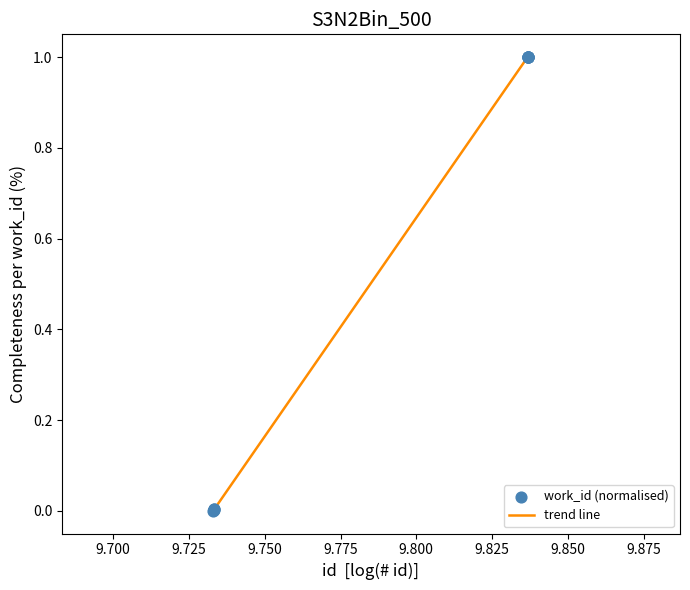

What is the greatest value displayed?

1.0